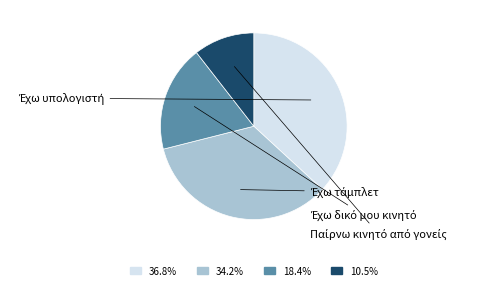

Between Έχω τάμπλετ and Παίρνω κινητό από γονείς, which is larger?

Έχω τάμπλετ